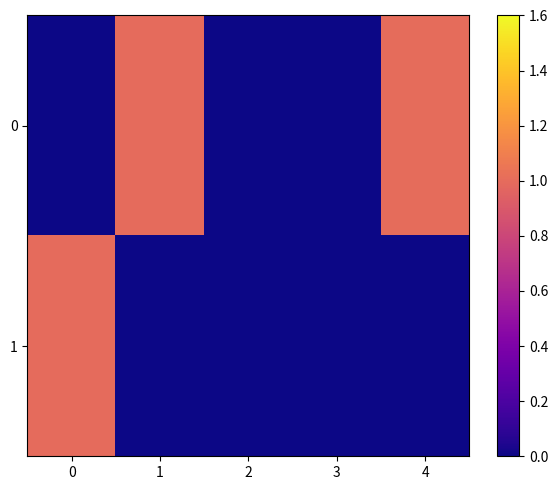

What is the difference between the highest and lowest values at 0?

1.0